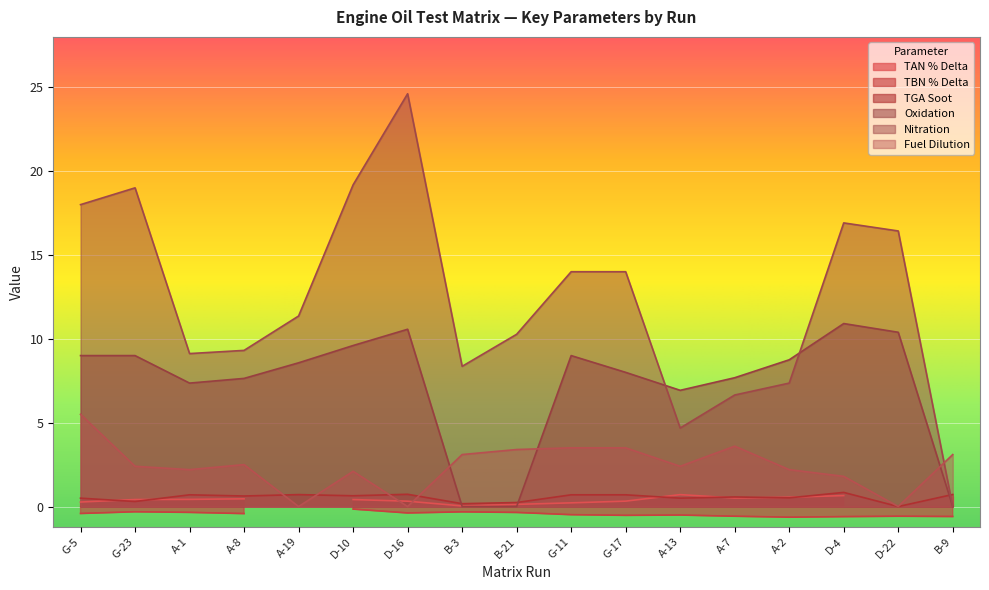

Where does the Fuel Dilution series first go above 2?

G-5